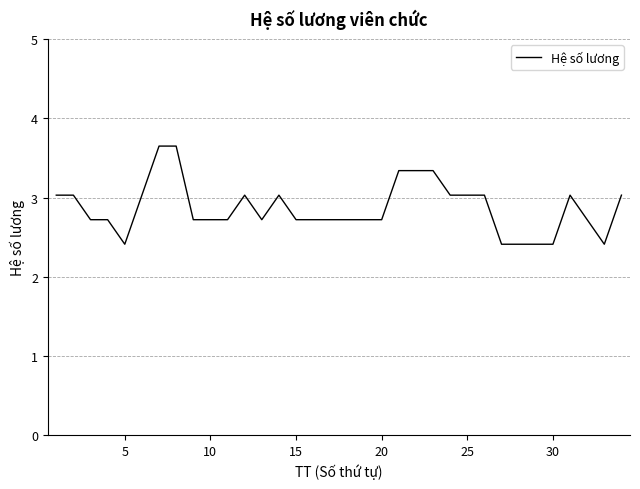

What is the difference between the maximum and minimum values?

1.2